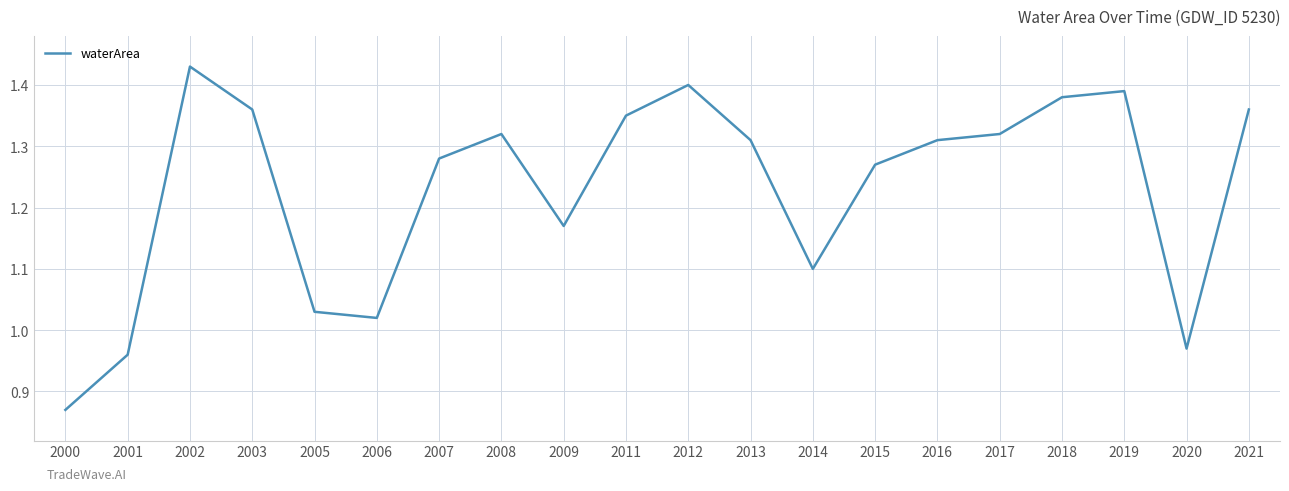

Which has a higher value, 2019 or 2015?

2019